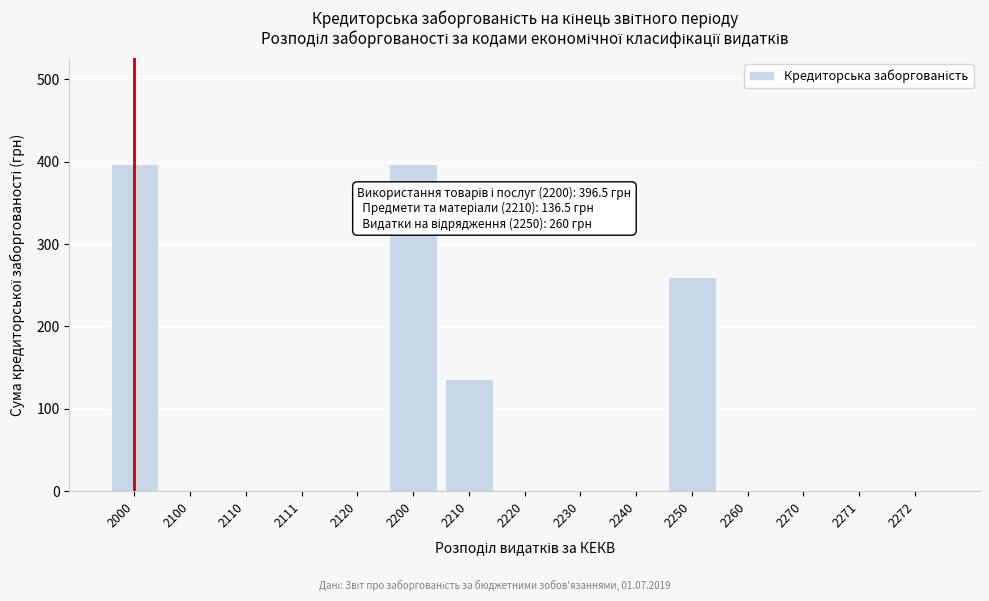

Reading right to left, extract all data points from this chart.

2272=0.0	2271=0.0	2270=0.0	2260=0.0	2250=260.0	2240=0.0	2230=0.0	2220=0.0	2210=136.5	2200=396.5	2120=0.0	2111=0.0	2110=0.0	2100=0.0	2000=396.5